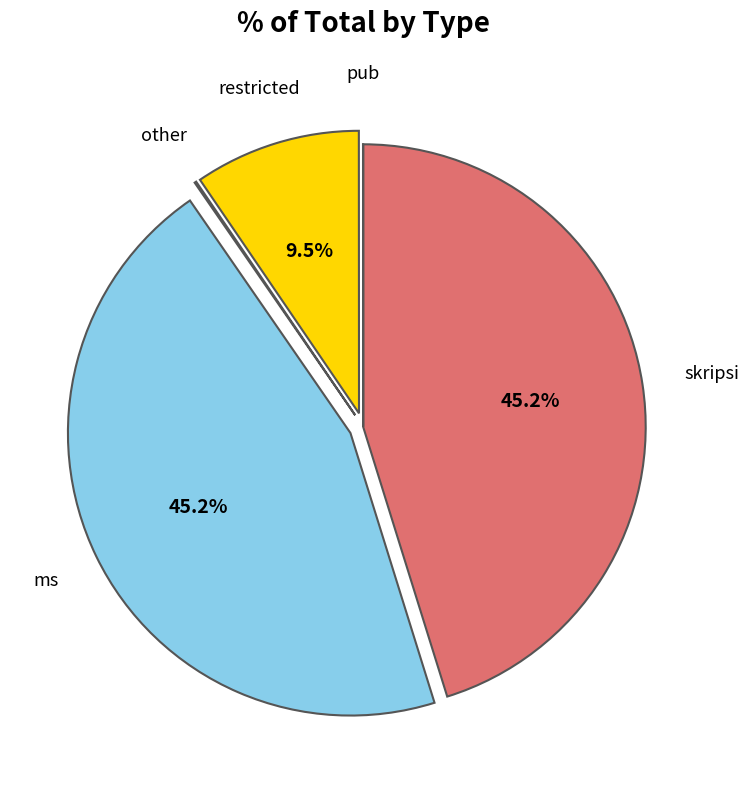

To the nearest percent, what percentage of the pie is skripsi?

45%